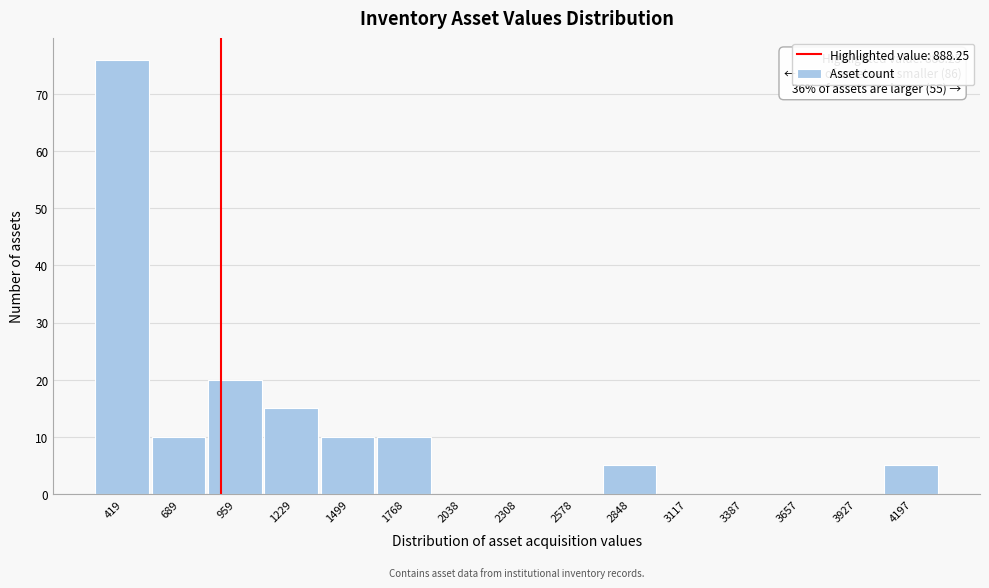

Which range on the x-axis has the tallest bar?

300 to 550